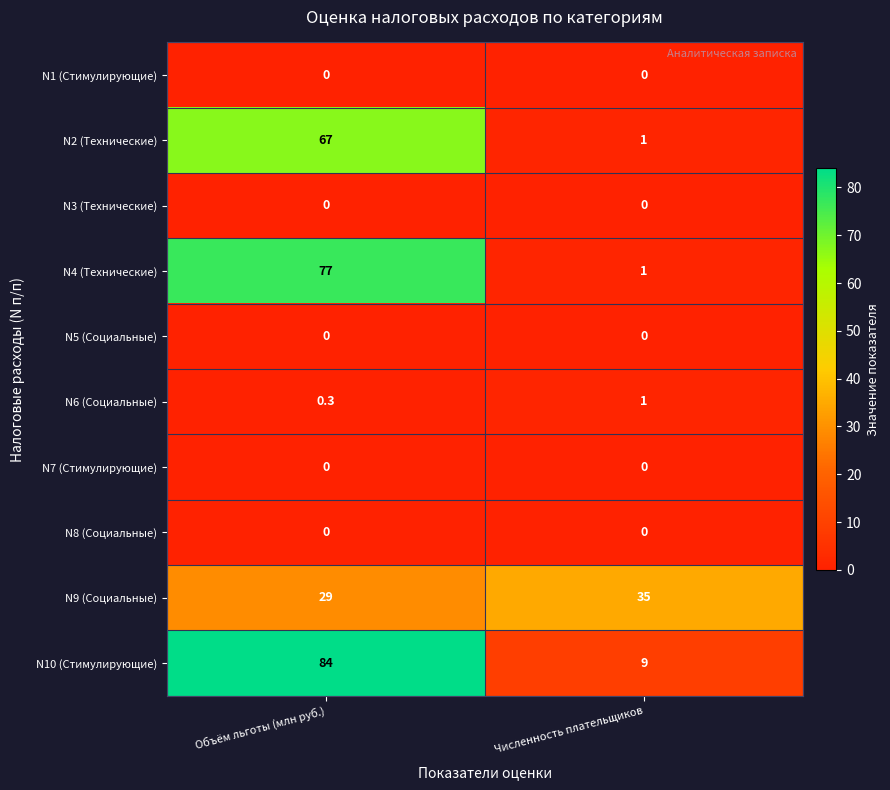

Read the N10 (Стимулирующие) value at Объём льготы (млн руб.).

84.0